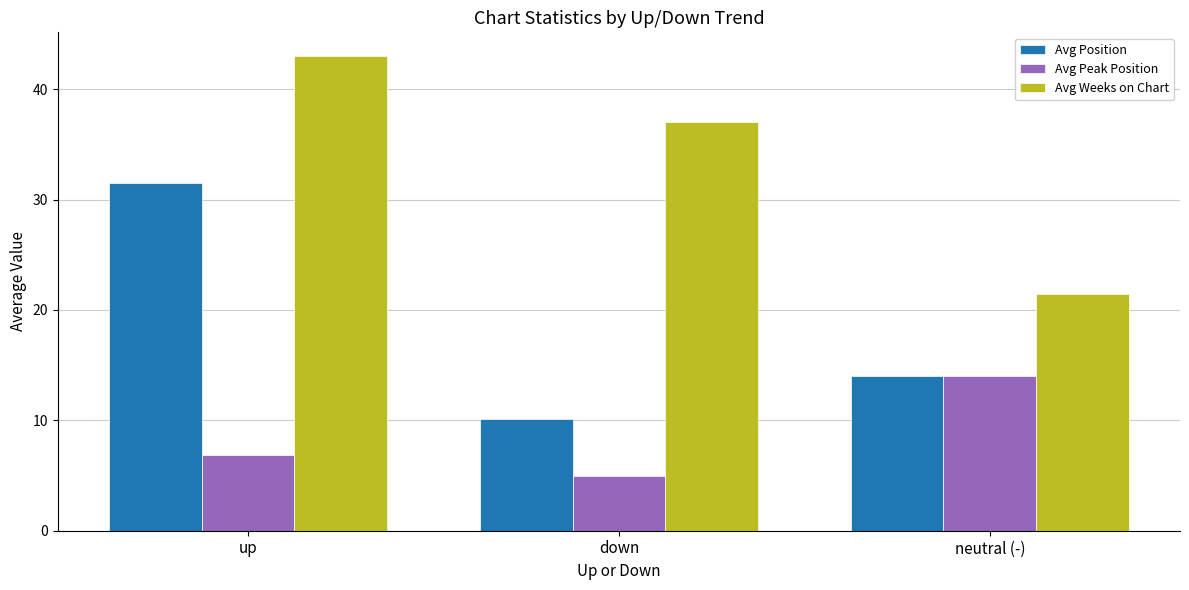

What is the spread (max minus min) of values at neutral (-)?

7.4